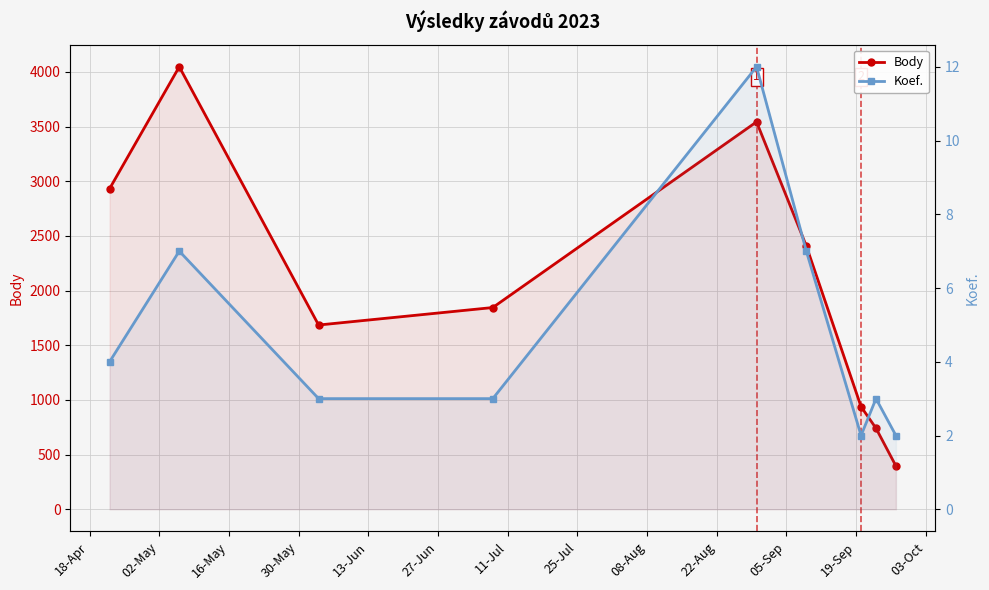

Rank the series by their average value, from lowest to highest.

Koef., Body